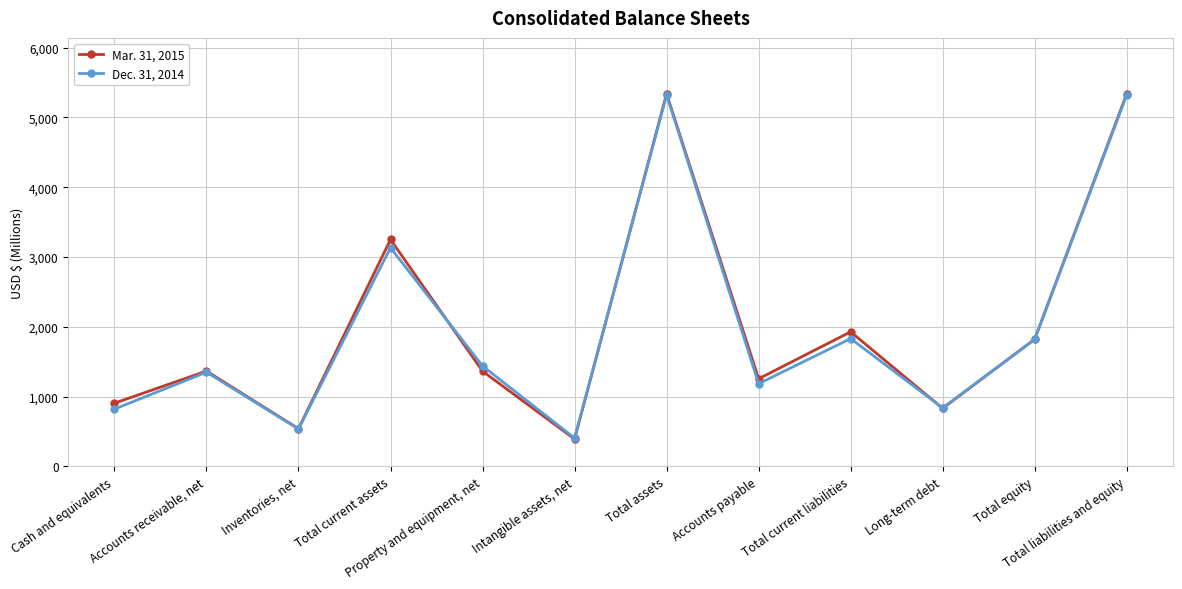

Which series changed the most between Total current assets and Total assets?

Dec. 31, 2014